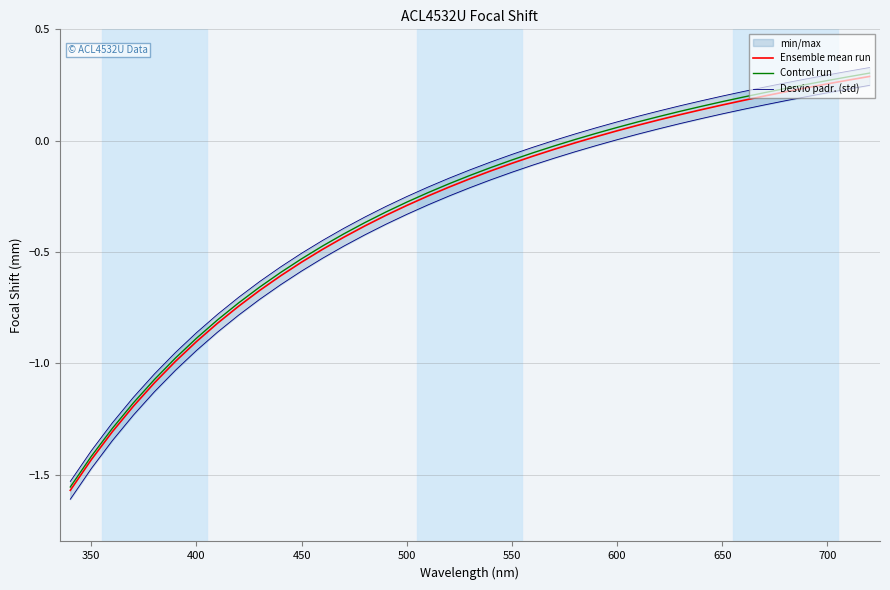

What is the difference between the maximum and minimum values in the Ensemble mean run series?

1.9